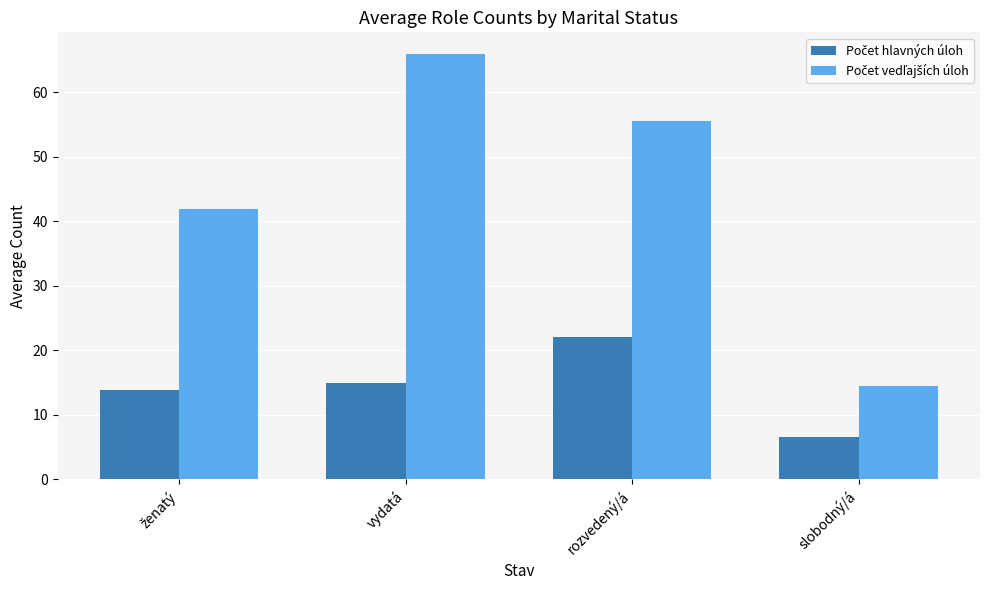

What is the label of the 3rd bar from the left?

rozvedený/á